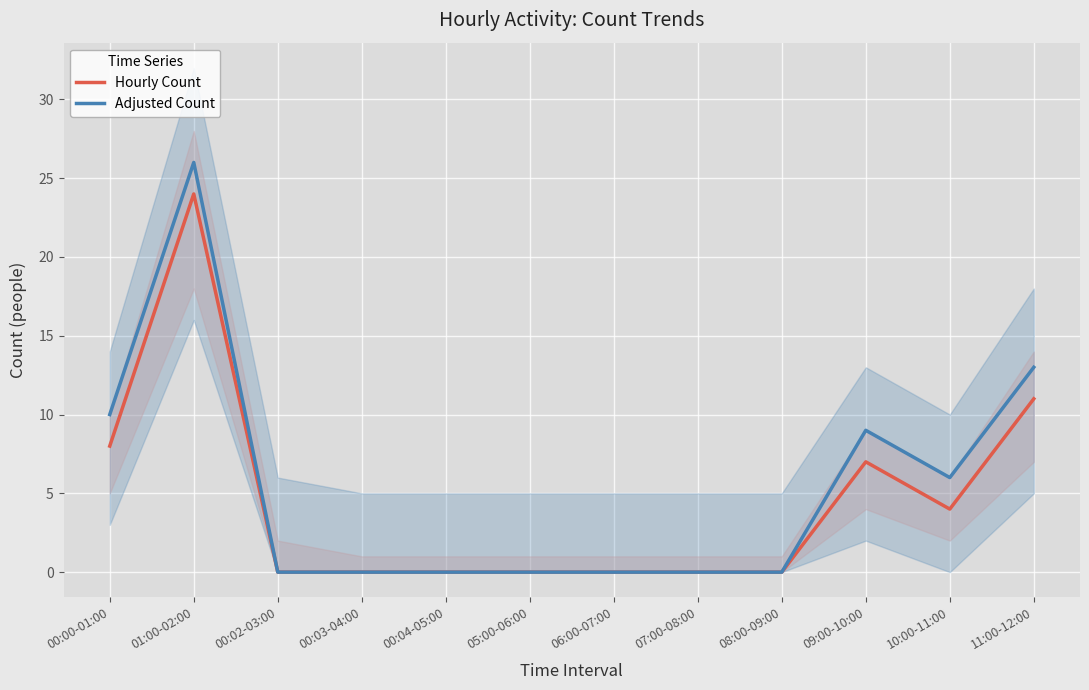

Which category has the lowest value in the Adjusted Count series?

00:02-03:00